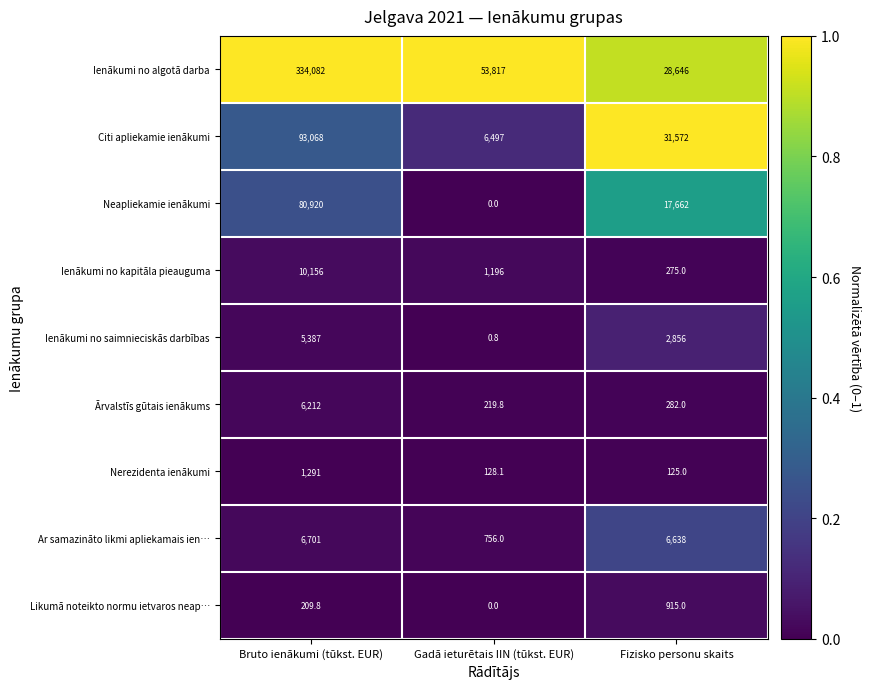

Is it true that Ienākumi no saimnieciskās darbības equals 9622.1 at Bruto ienākumi (tūkst. EUR)?

False